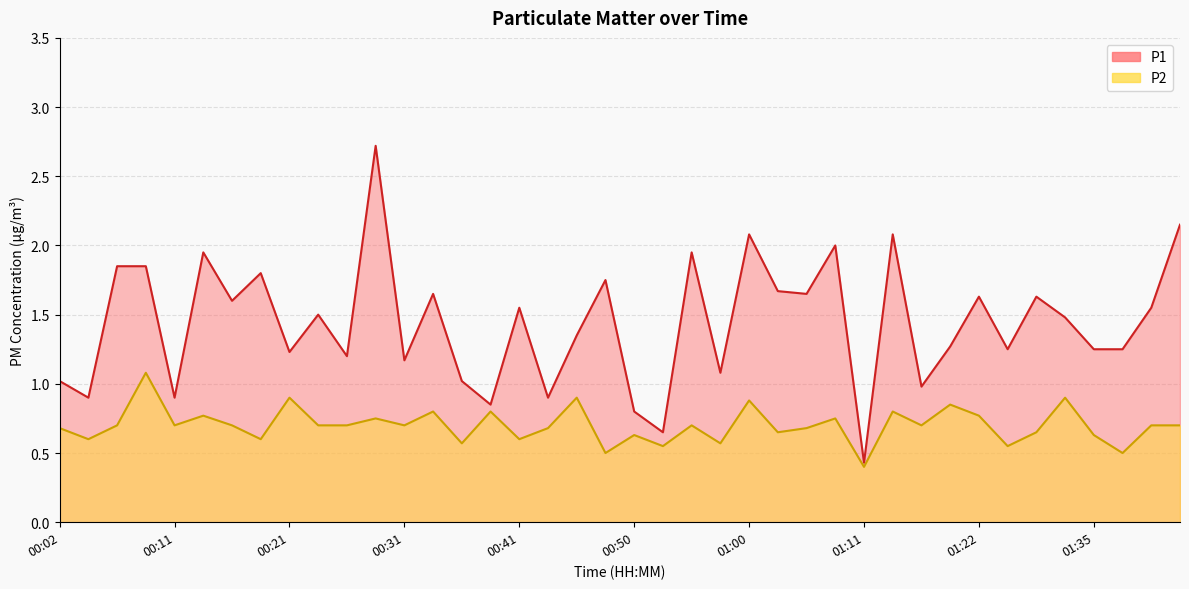

Rank the series by their average value, from highest to lowest.

P1, P2